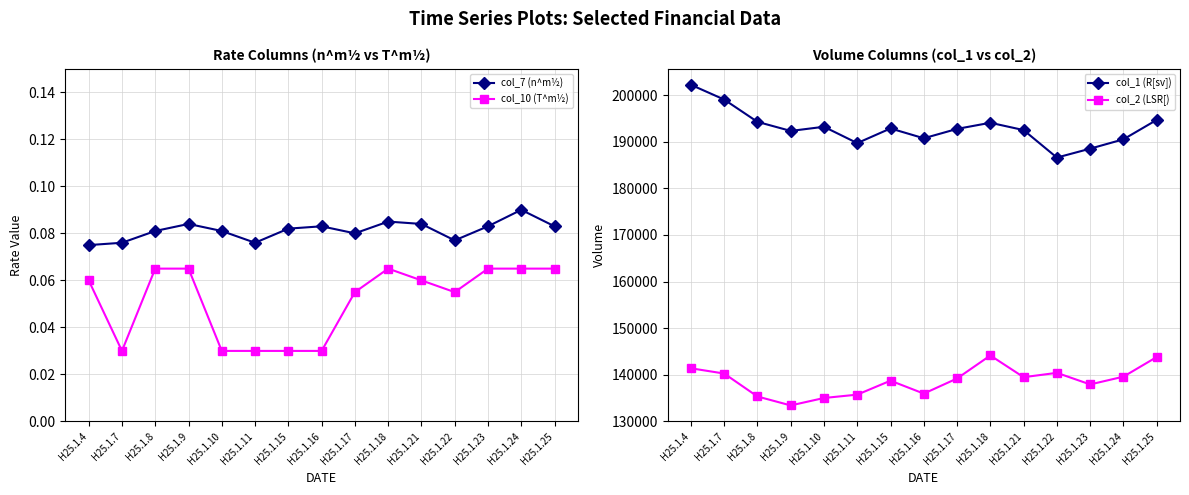

What is the minimum value for col_2 (LSR[)?

133383